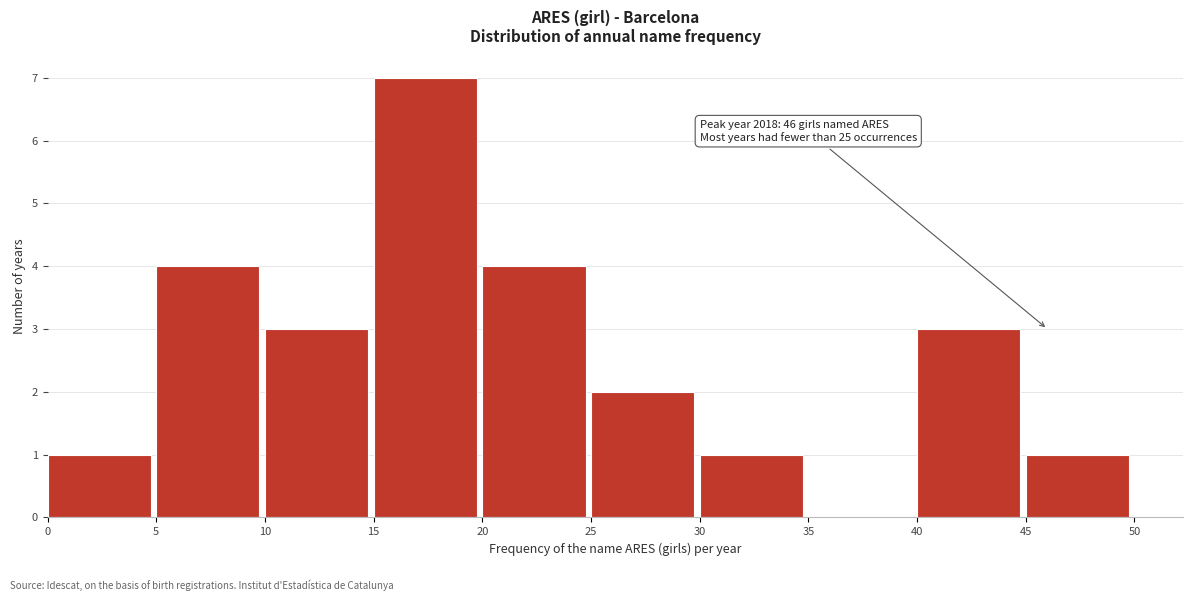

Which range on the x-axis has the tallest bar?

15 to 20